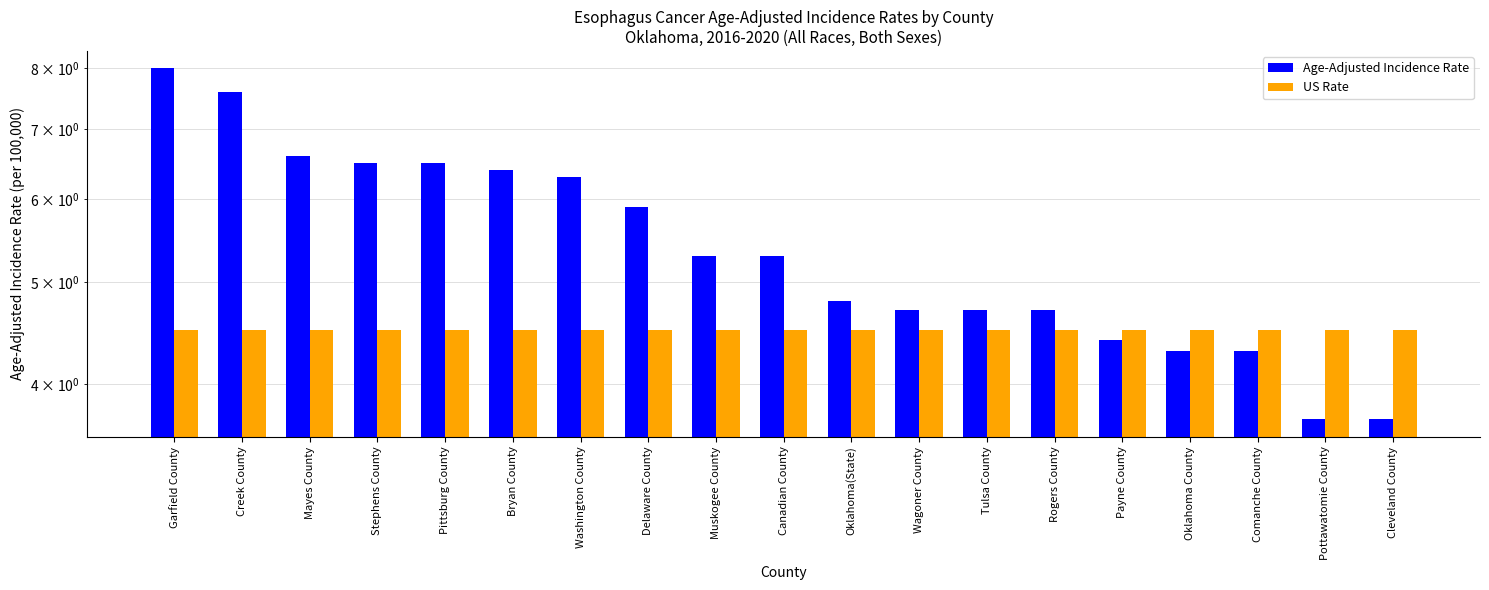

How many bars are there in each group?

2